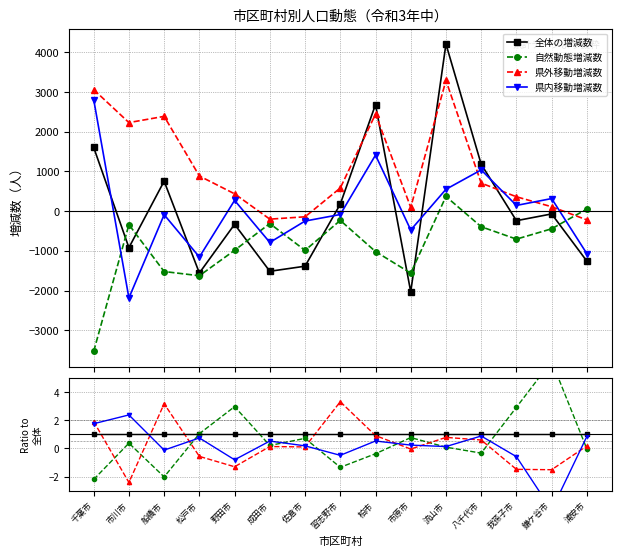

What position from the right is 松戸市?

12